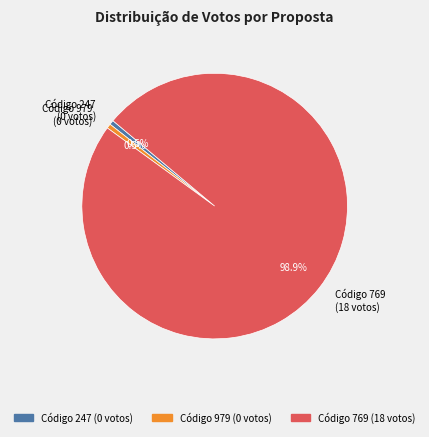

Does Código 247 (0 votos) represent more than half of the total?

No